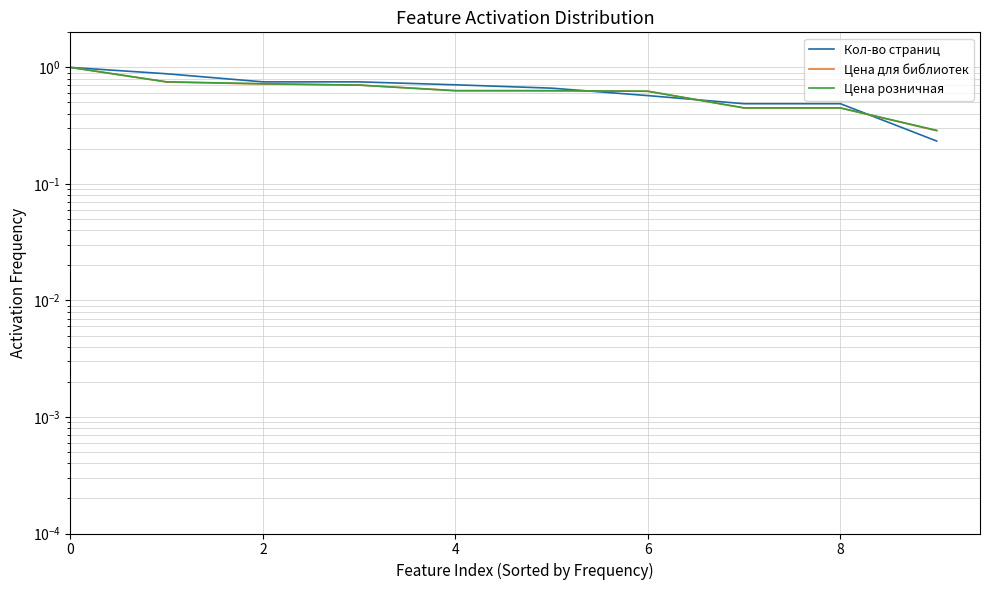

Does the chart display data point markers on the line(s)?

No